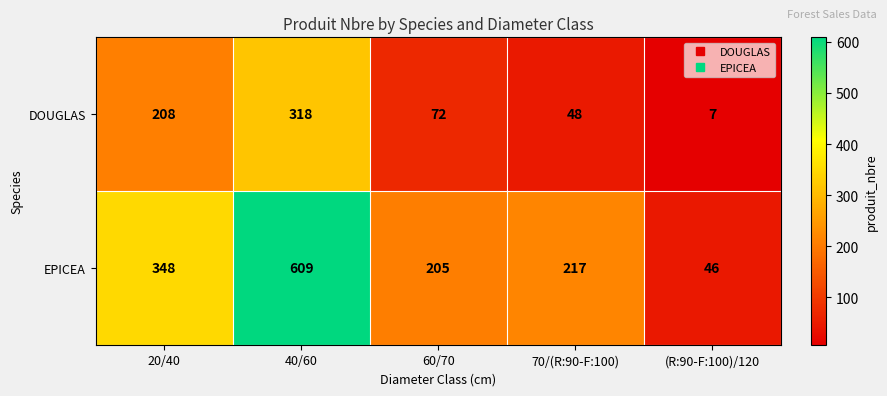

Is it true that EPICEA equals 217 at 70/(R:90-F:100)?

True